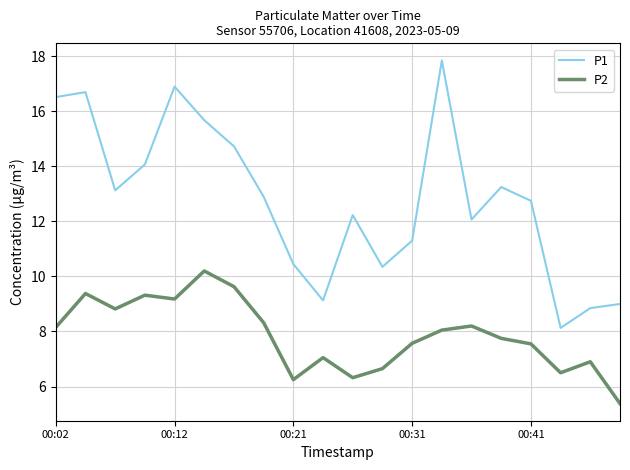

True or false: P1 and P2 cross at least once.

False